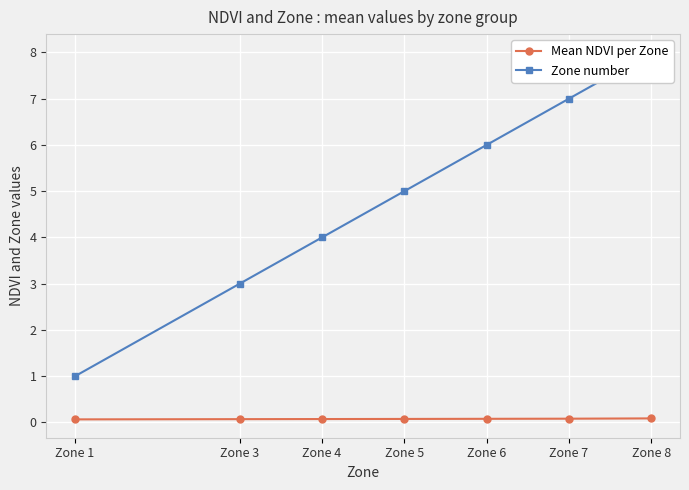

Between Zone 4 and Zone 8, which is larger?

Zone 8